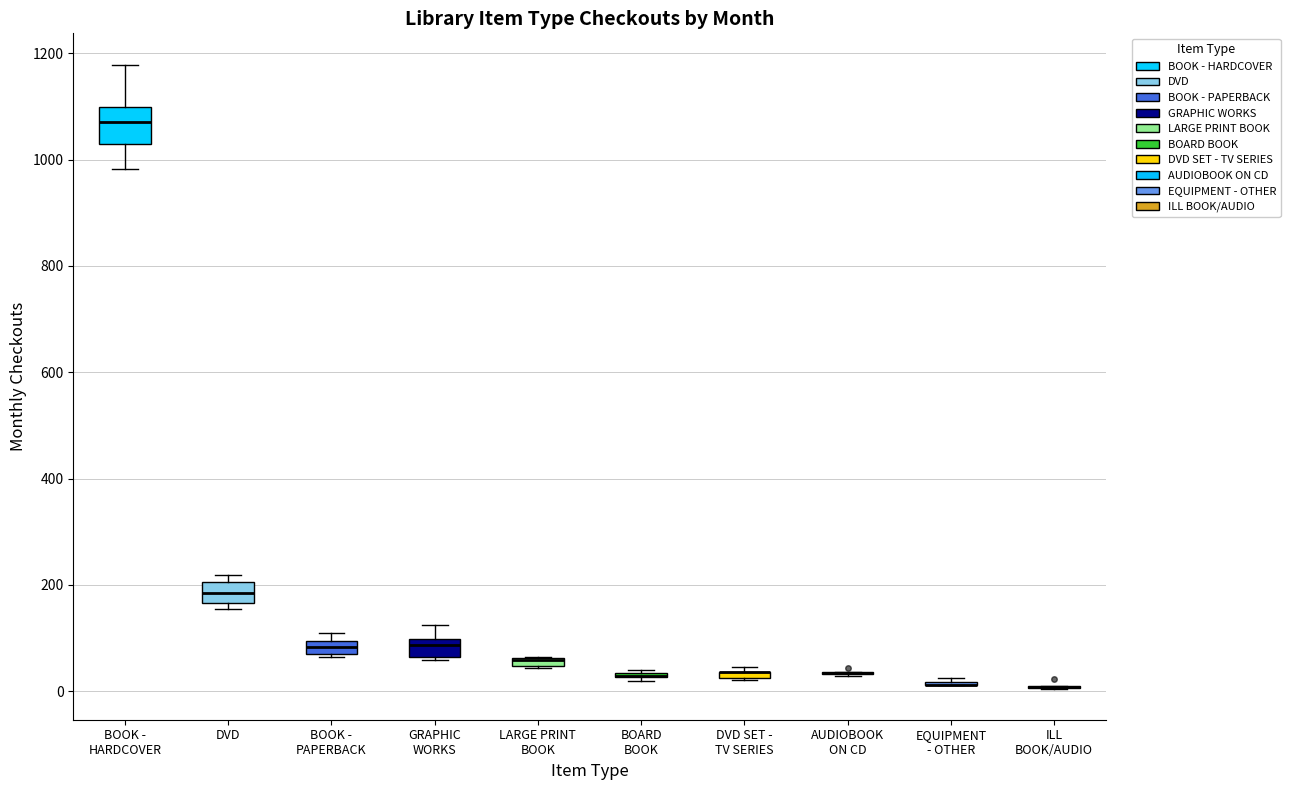

Where is the upper edge of the box for LARGE PRINT BOOK on the y-axis? The values are not printed on the chart, so give them approximately, as read against the axis.

60